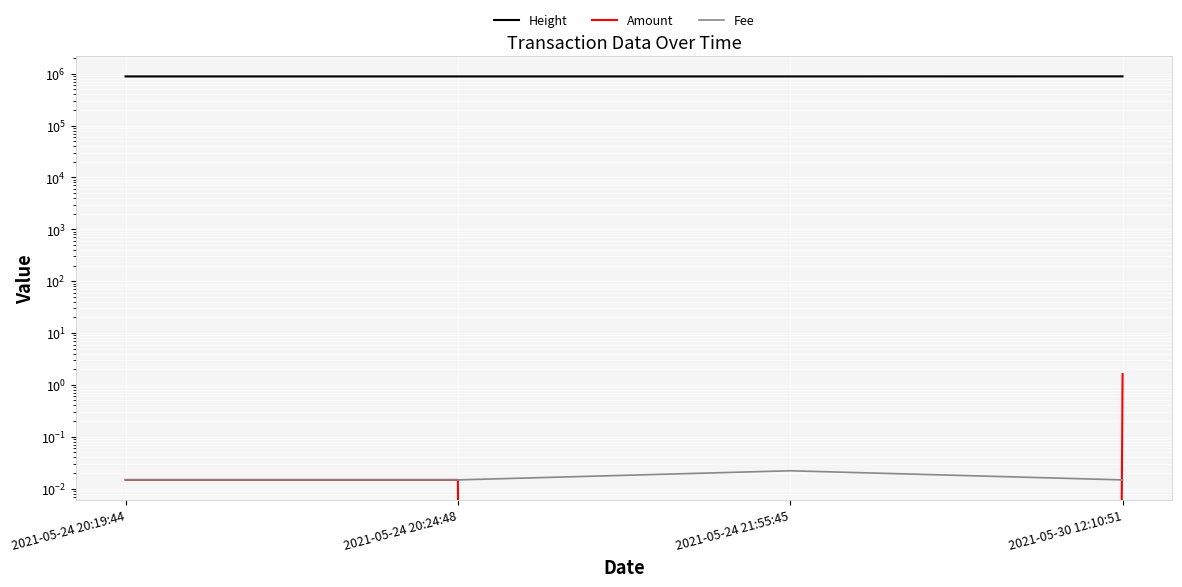

What is the total value across all series at 2021-05-24 20:24:48?

886381.0